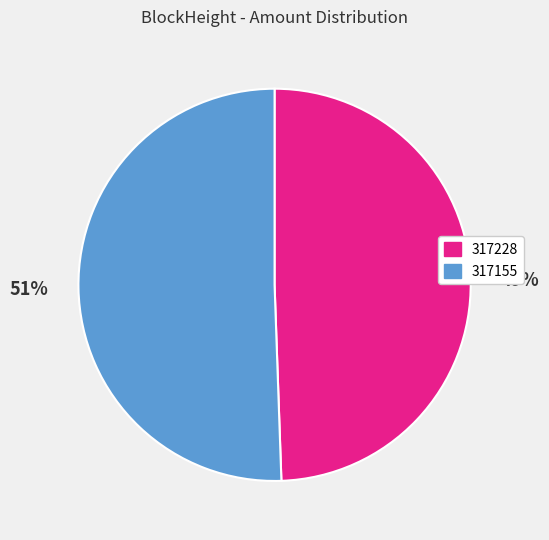

Is it true that 317155 is 63% of the pie?

False